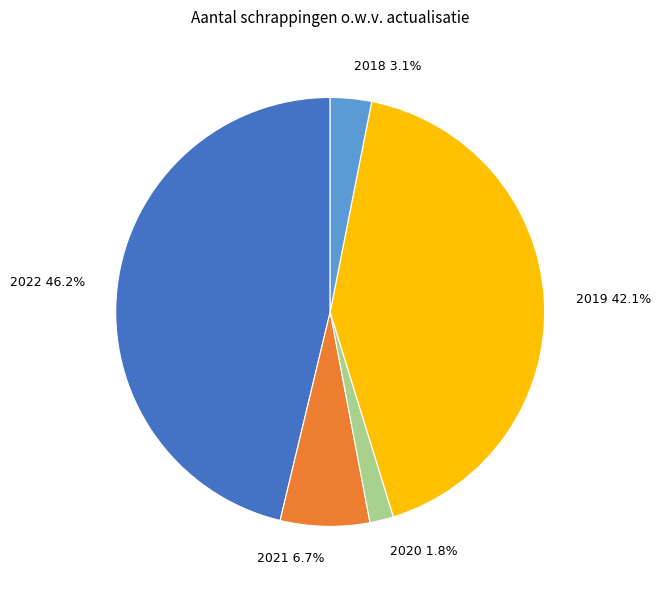

Is it true that 2022 is 59% of the pie?

False